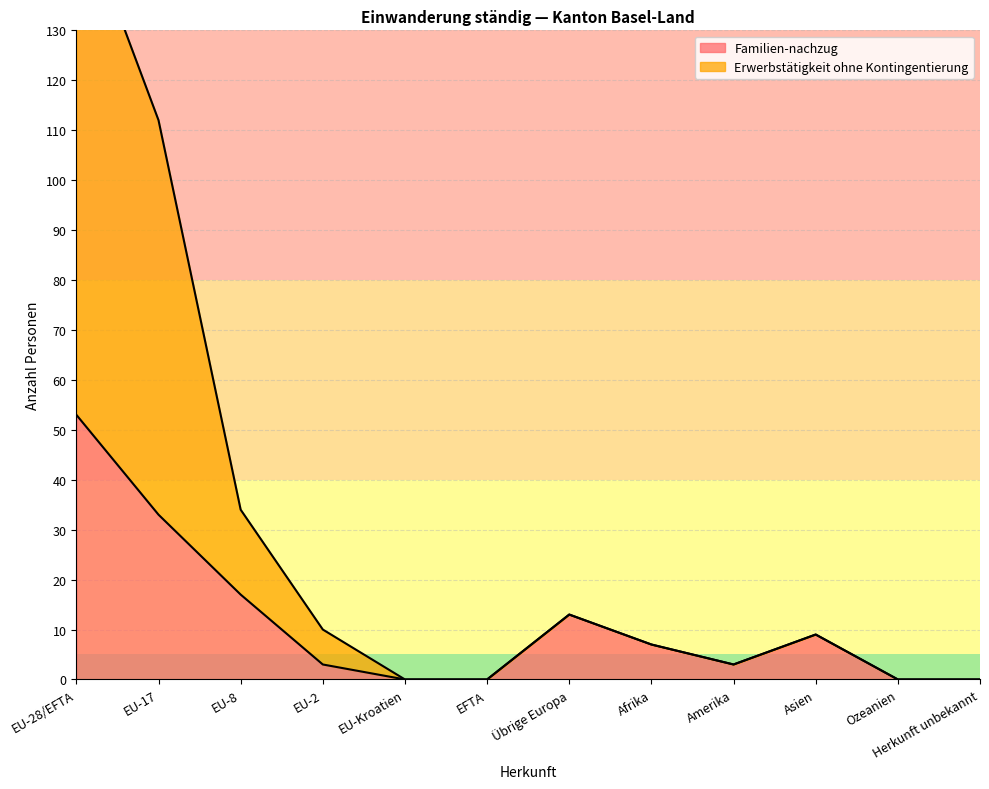

List the series in order of their overall mean, highest first.

Erwerbstätigkeit ohne Kontingentierung, Familien-nachzug